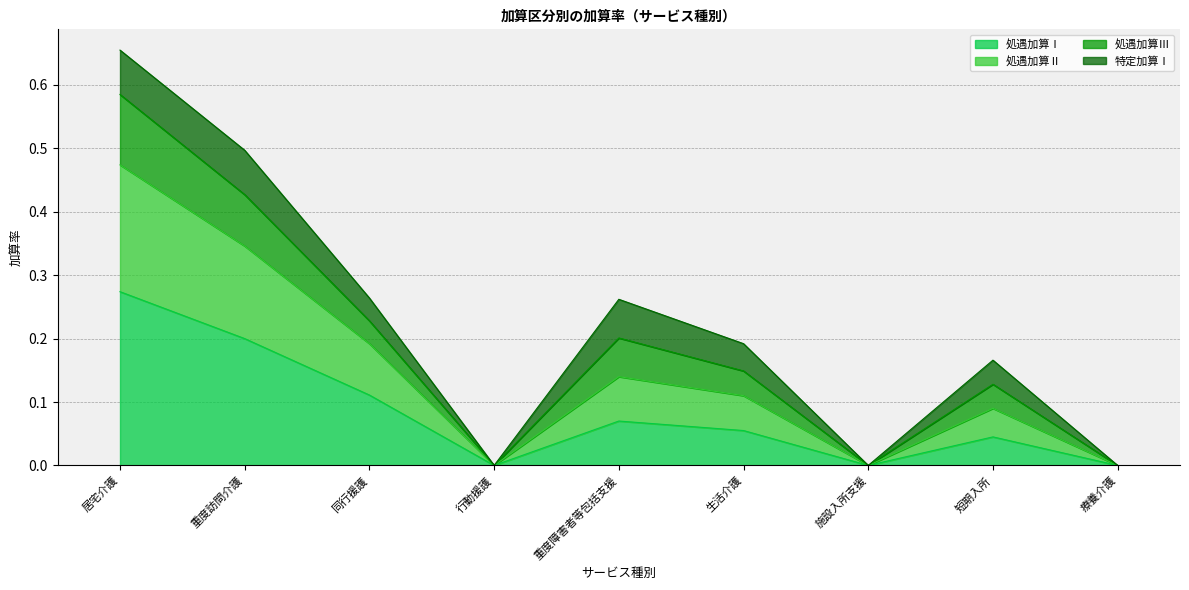

At which category is the sum across all series the highest?

居宅介護